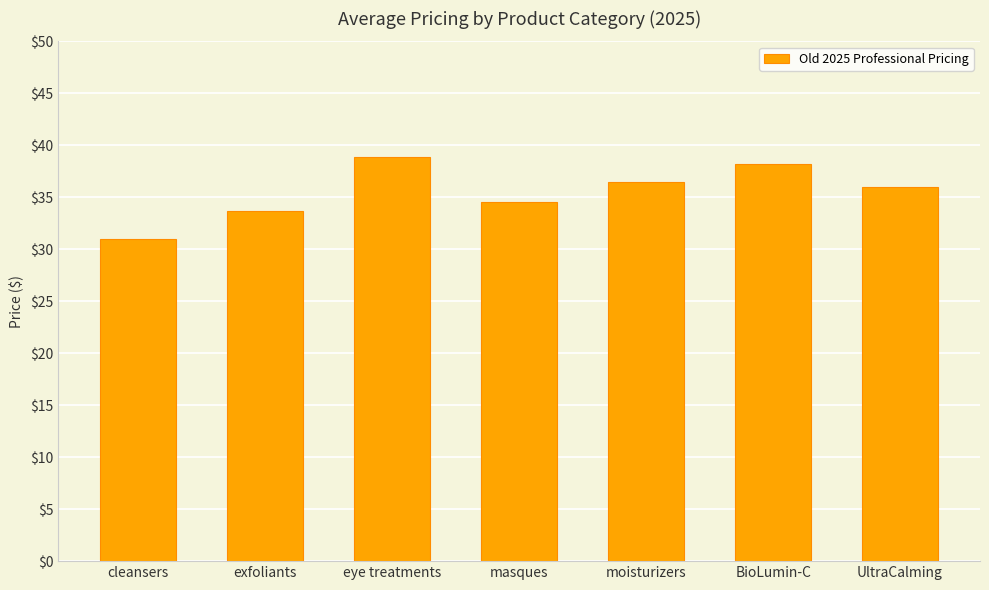

What is the approximate value at moisturizers?

36.5